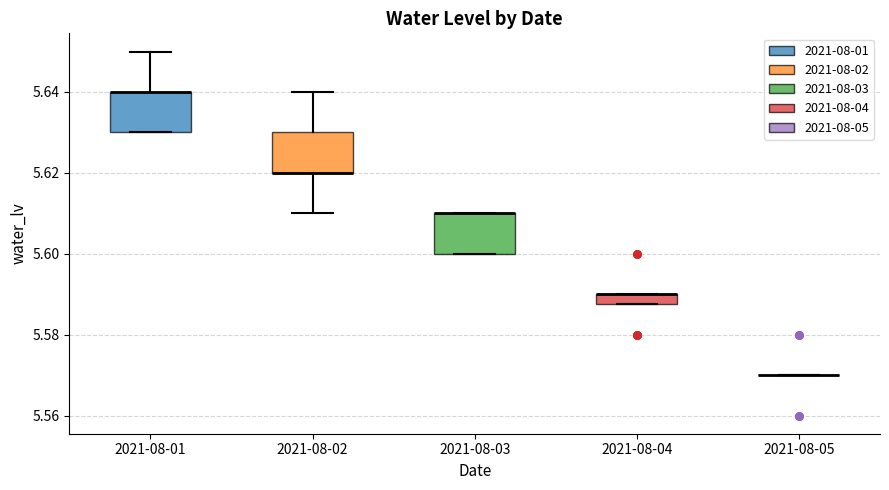

Where is the upper edge of the box for 2021-08-01 on the y-axis? The values are not printed on the chart, so give them approximately, as read against the axis.

5.640